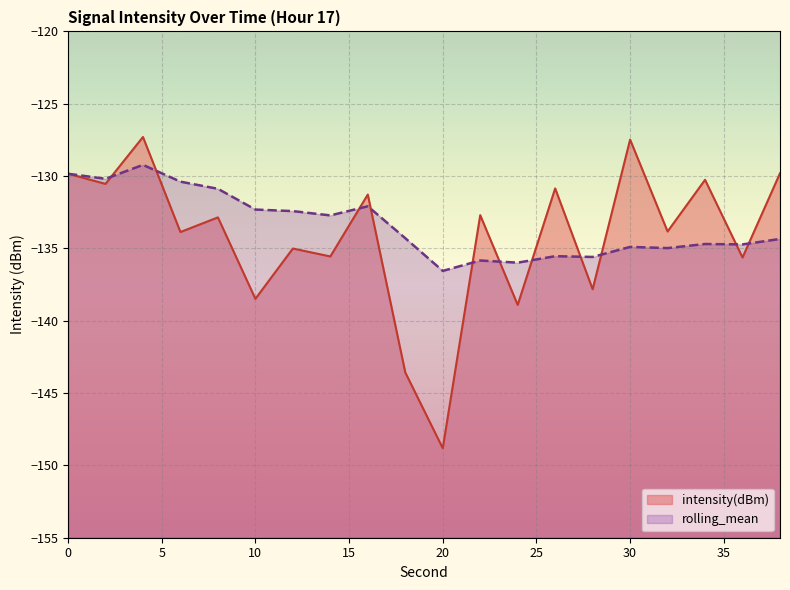

Reading left to right, extract all data points from this chart.

intensity(dBm): -129.8	-130.5	-127.3	-133.9	-132.9	-138.5	-135.0	-135.6	-131.3	-143.6	-148.8	-132.7	-138.9	-130.9	-137.8	-127.5	-133.8	-130.3	-135.6	-129.8
rolling_mean: -129.8	-130.2	-129.2	-130.4	-130.9	-132.3	-132.4	-132.7	-132.1	-134.3	-136.6	-135.8	-136.0	-135.5	-135.6	-134.9	-135.0	-134.7	-134.7	-134.3